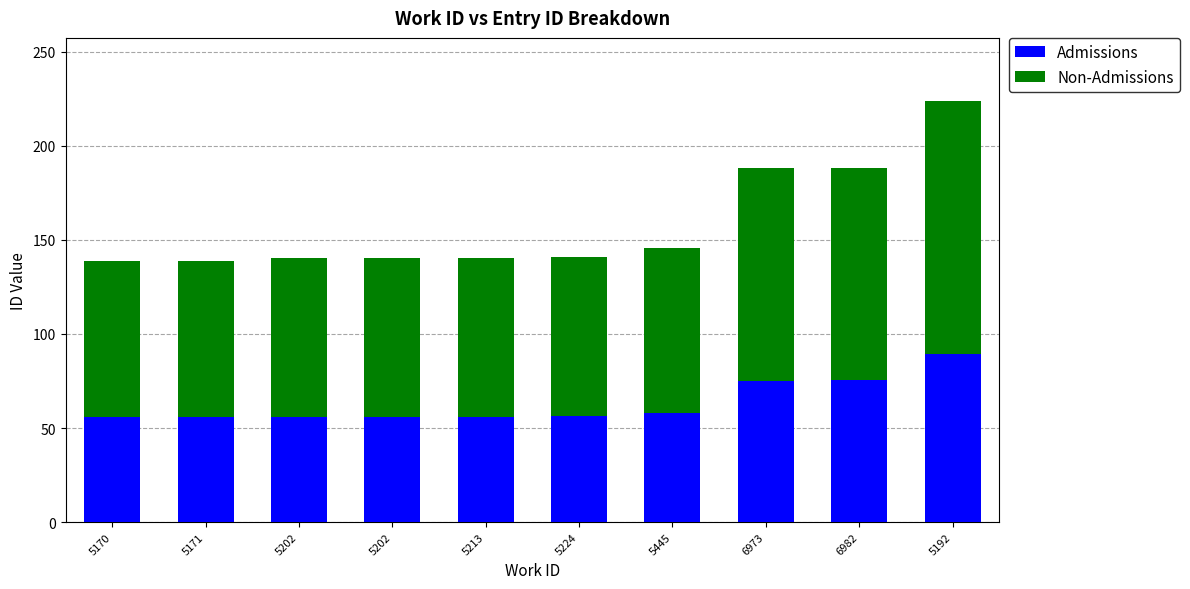

Count the number of categories in the chart.

10